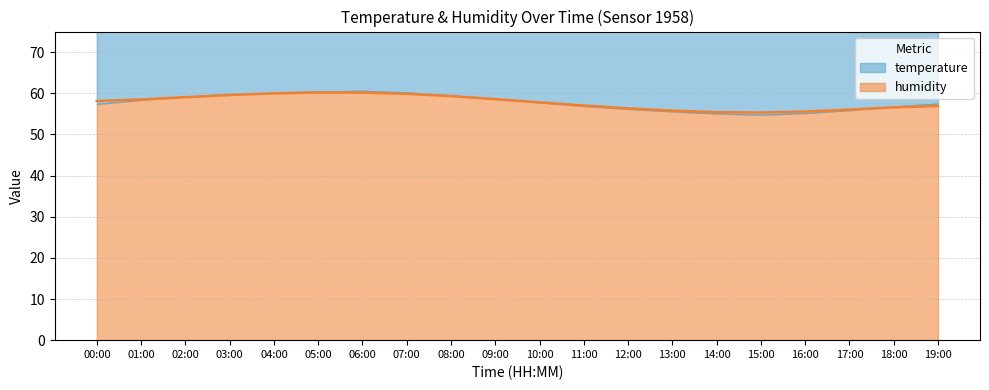

What is the smallest value displayed?

55.3